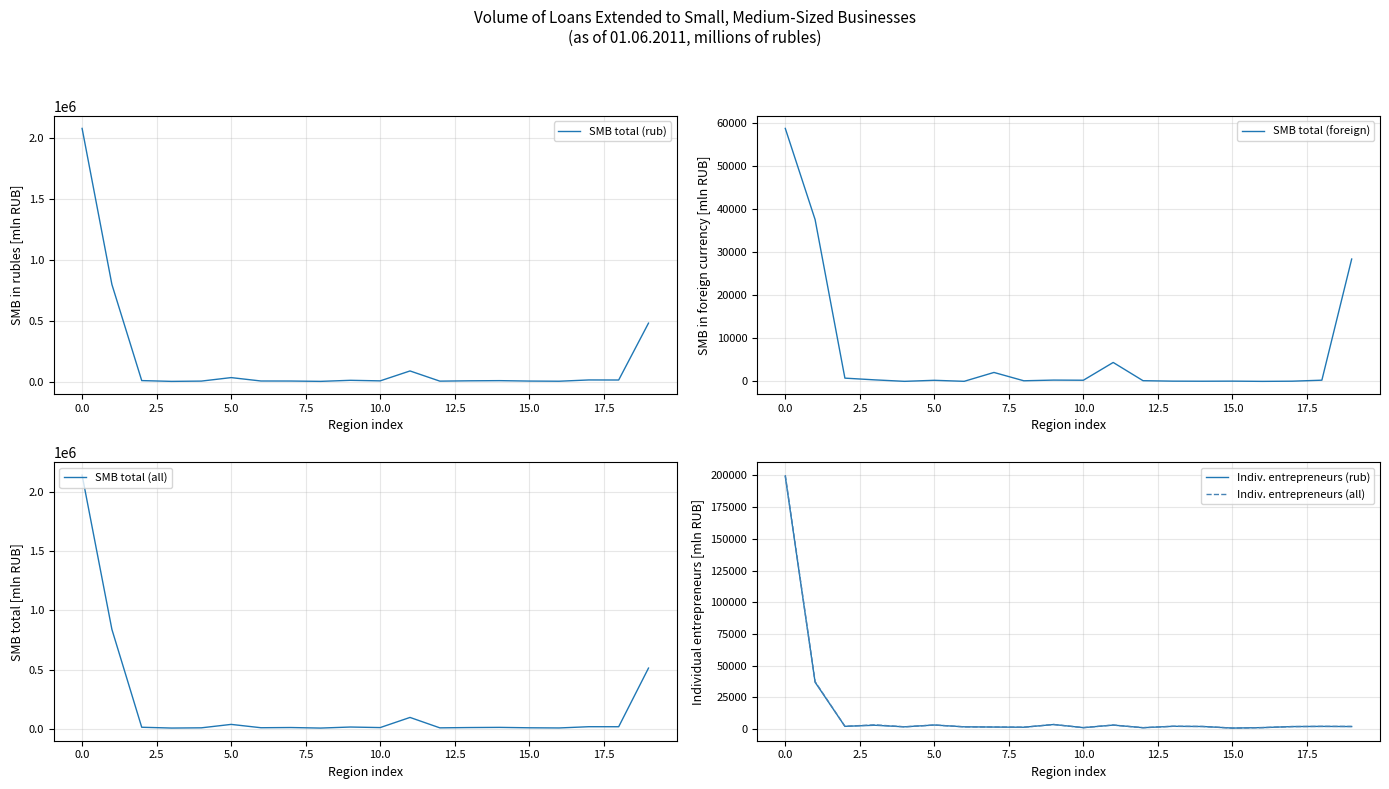

At which label does SMB total (rub) first exceed 13918?

0.0